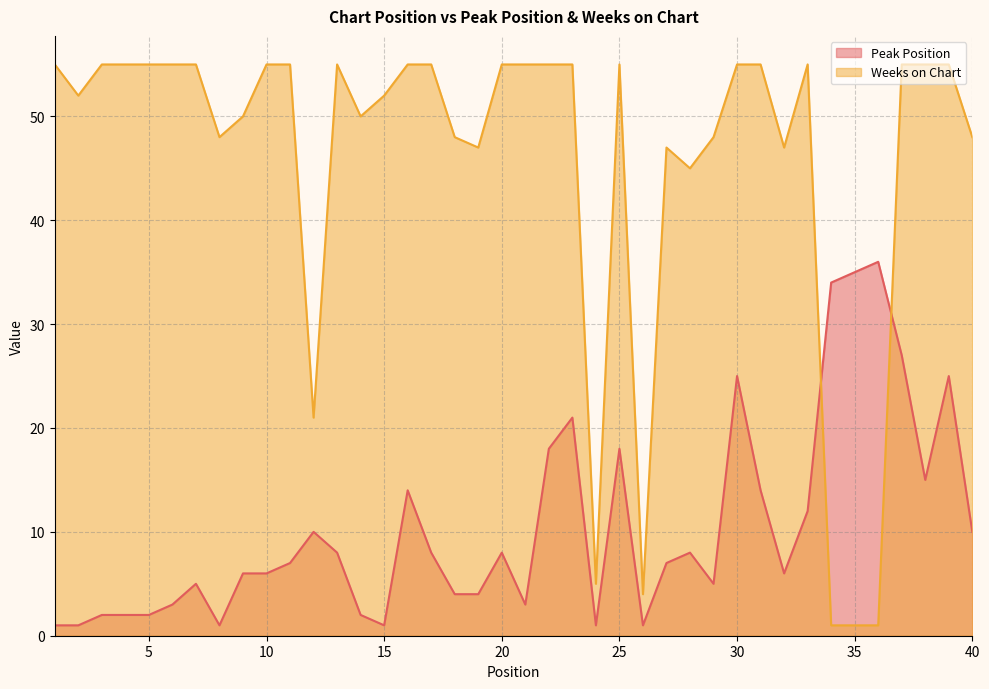

Reading right to left, transcribe all the data shown in this chart.

Peak Position: 10	25	15	27	36	35	34	12	6	14	25	5	8	7	1	18	1	21	18	3	8	4	4	8	14	1	2	8	10	7	6	6	1	5	3	2	2	2	1	1
Weeks on Chart: 48	55	55	55	1	1	1	55	47	55	55	48	45	47	4	55	5	55	55	55	55	47	48	55	55	52	50	55	21	55	55	50	48	55	55	55	55	55	52	55